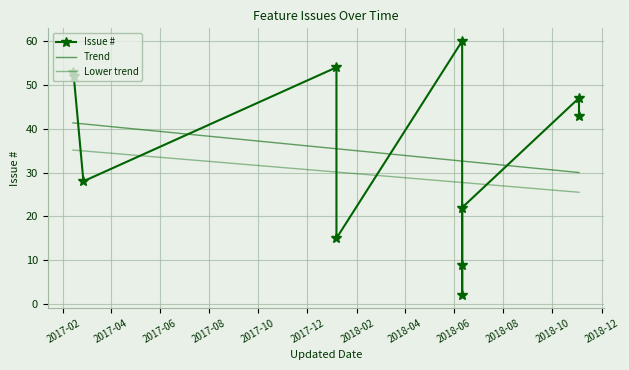

At which label does Trend first exceed 32?

2017-02